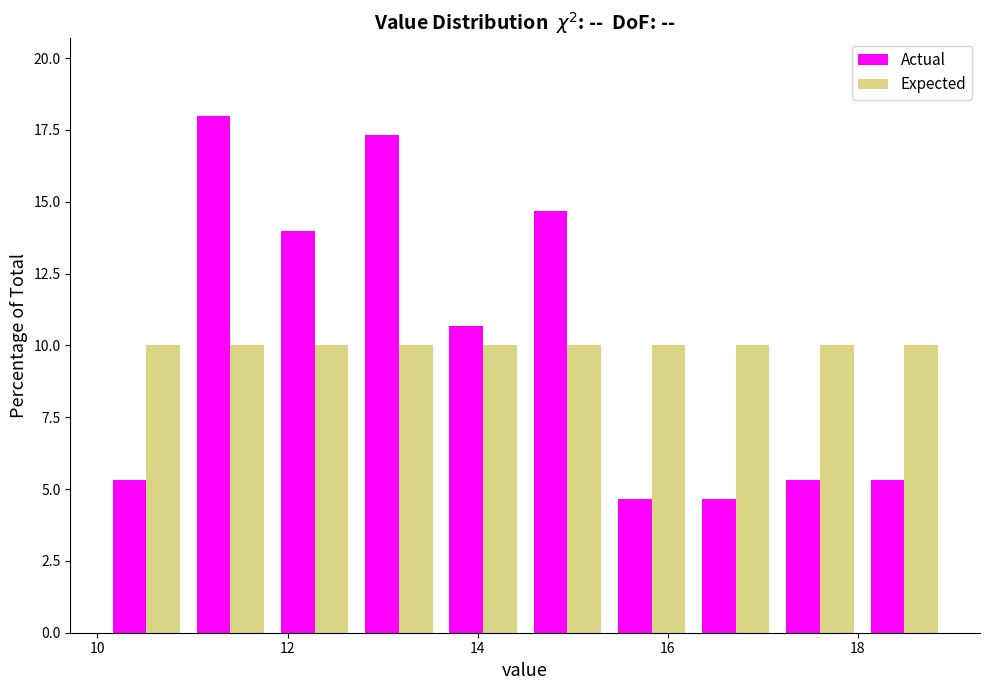

Reading left to right, list every range on the x-axis with the height of the bar of each series over it. Neither the bar edges nor the heights are printed on the chart, so give them approximately, as read against the axes.

10.0 to 11.0: Actual=5.5	Expected=10.0
11.0 to 11.8: Actual=18.0	Expected=10.0
11.8 to 12.8: Actual=14.0	Expected=10.0
12.8 to 13.6: Actual=17.5	Expected=10.0
13.6 to 14.6: Actual=10.5	Expected=10.0
14.6 to 15.4: Actual=14.5	Expected=10.0
15.4 to 16.2: Actual=4.5	Expected=10.0
16.2 to 17.2: Actual=4.5	Expected=10.0
17.2 to 18.0: Actual=5.5	Expected=10.0
18.0 to 19.0: Actual=5.5	Expected=10.0